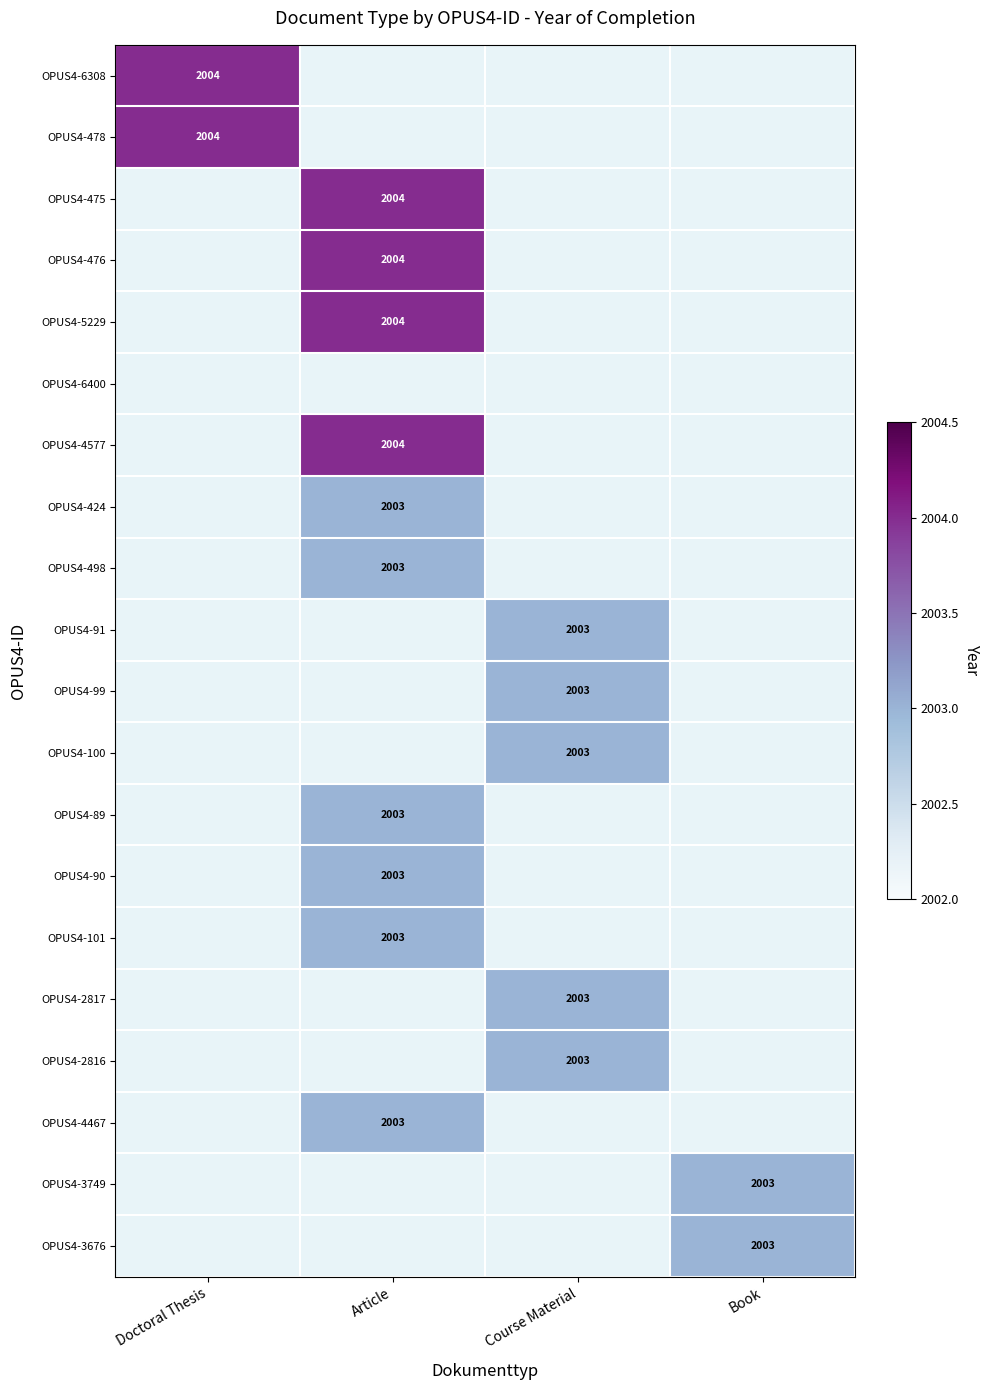

How many categories are shown in the chart?

4